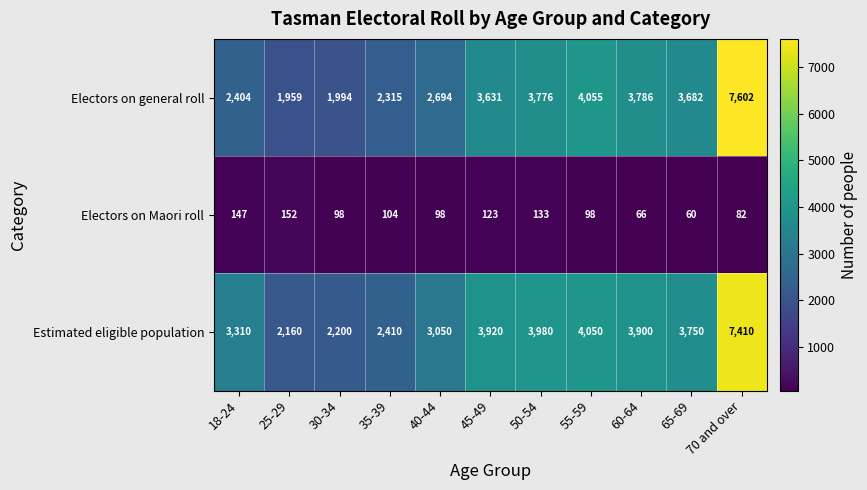

Is the value of Estimated eligible population at 55-59 greater than the value of Electors on Maori roll at 35-39?

Yes